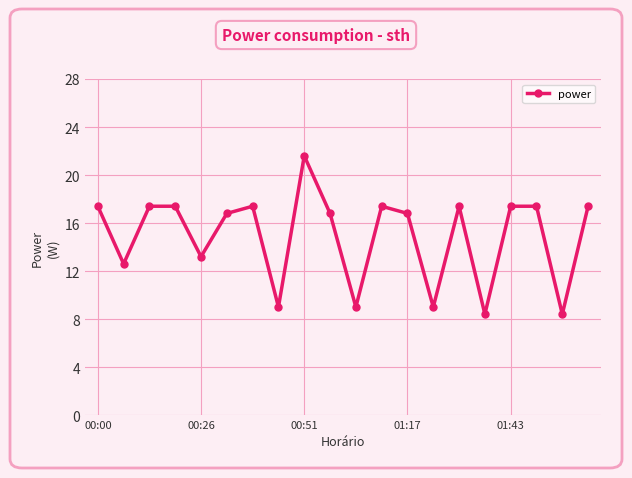

What is the value of the 5th point from the left?

13.2